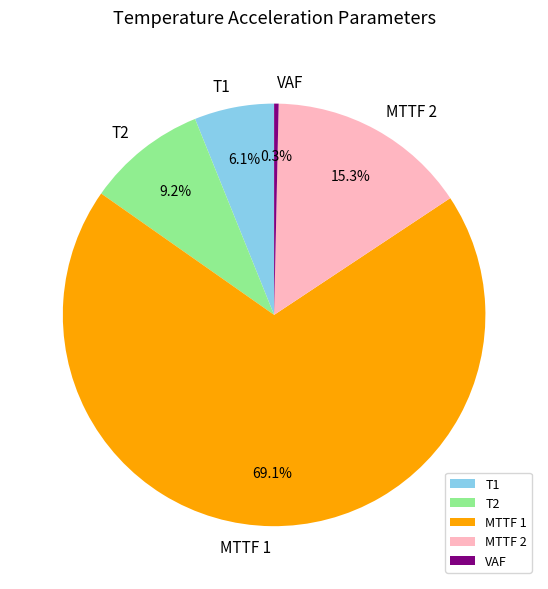

How much of the chart is everything except MTTF 2?

84.7%